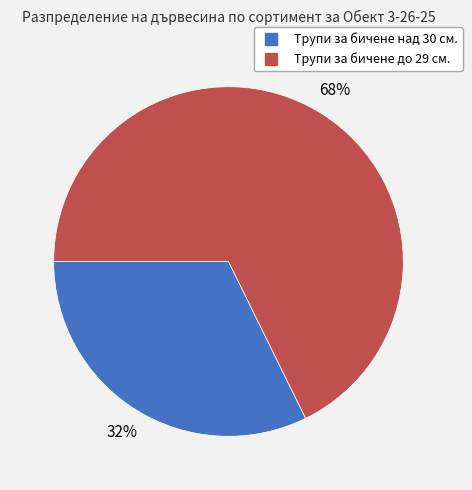

Does any single category account for the majority?

Yes